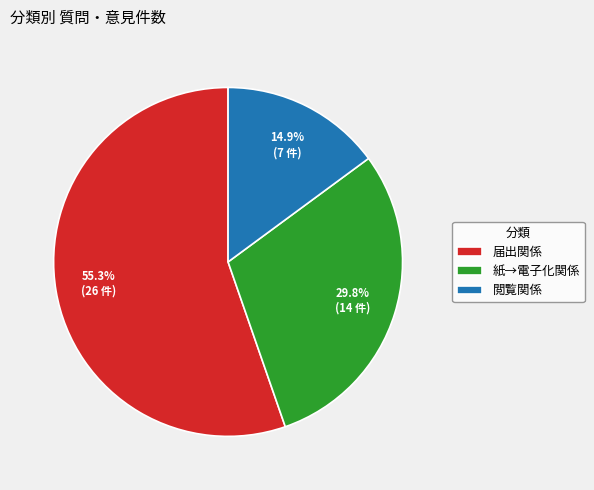

The 届出関係 slice represents 55% of the pie. True or false?

True